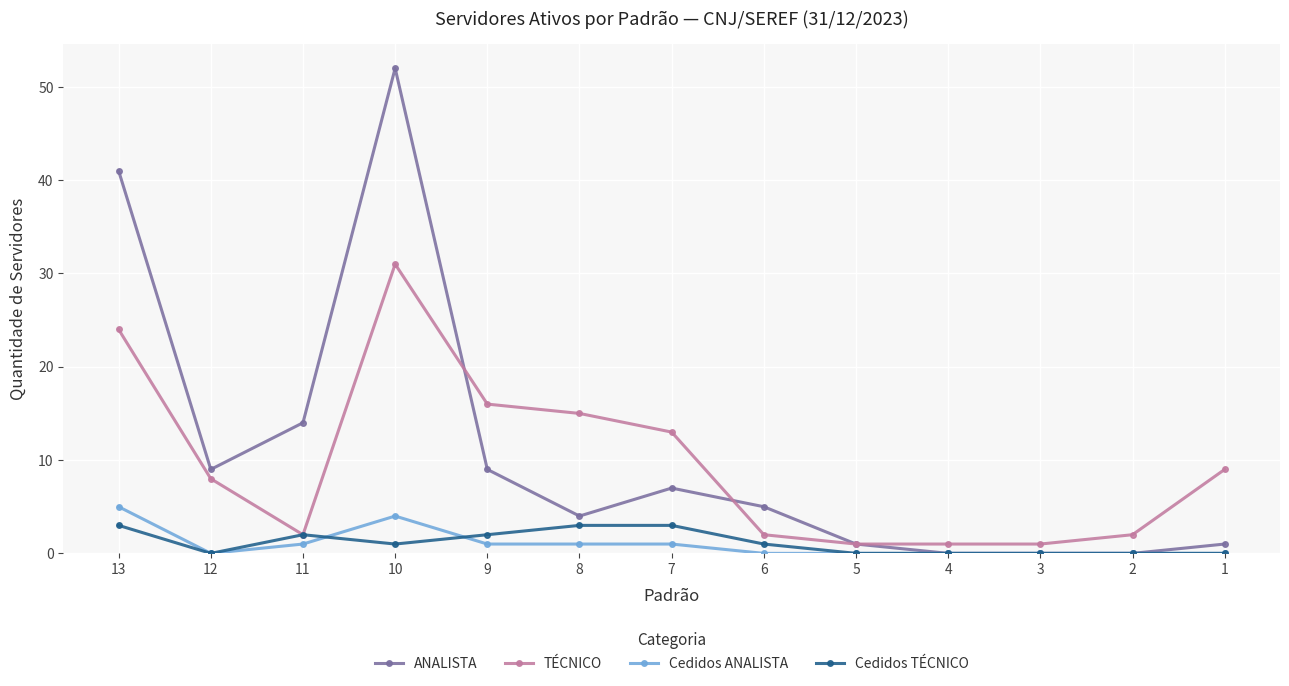

Rank the series at 6 from lowest to highest value.

Cedidos ANALISTA, Cedidos TÉCNICO, TÉCNICO, ANALISTA